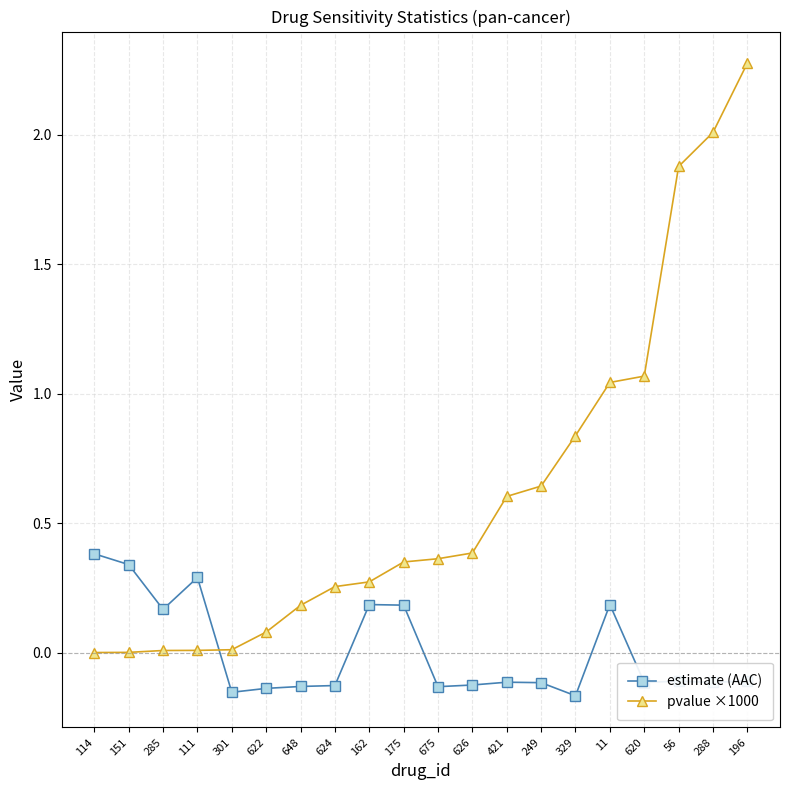

Does the chart display data point markers on the line(s)?

Yes